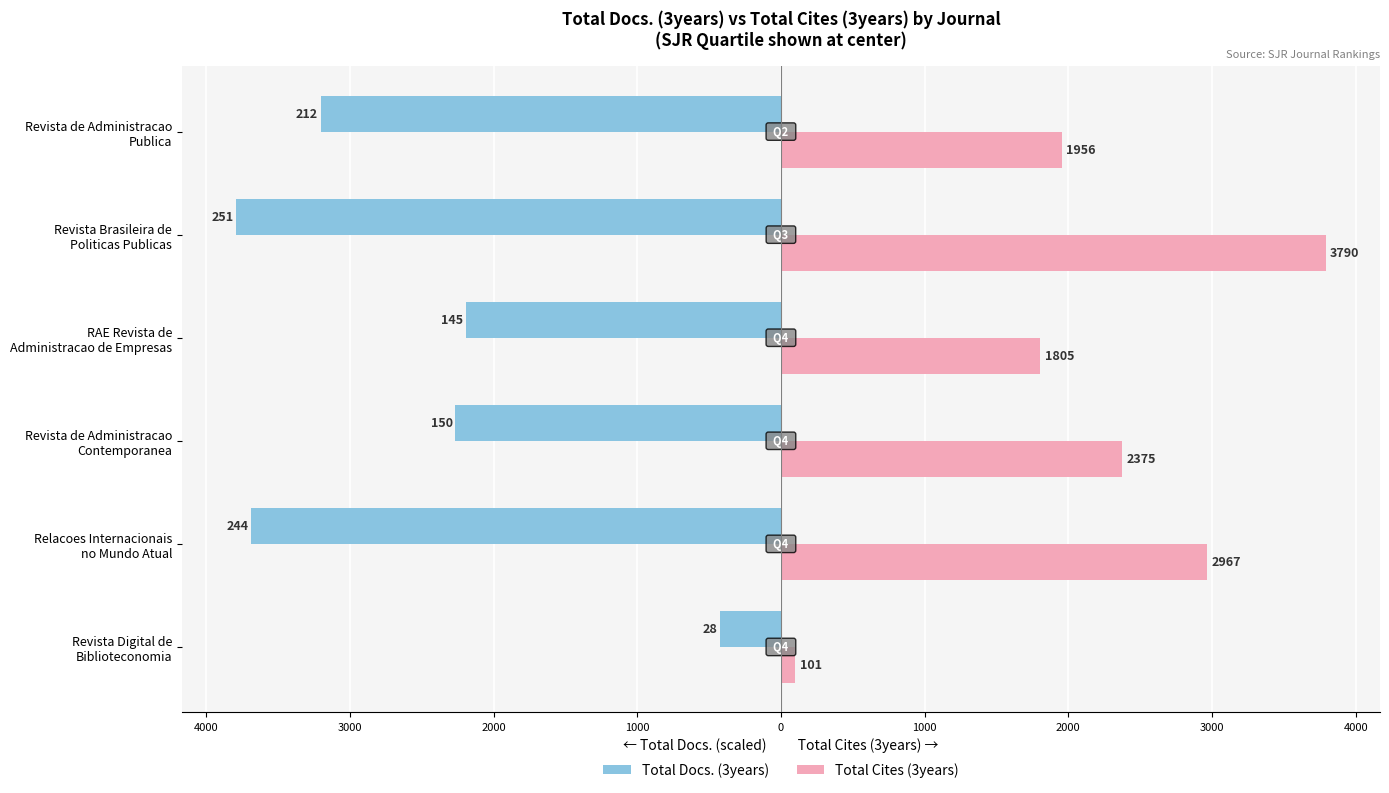

What are all the series names shown in the legend?

Total Docs. (3years), Total Cites (3years)